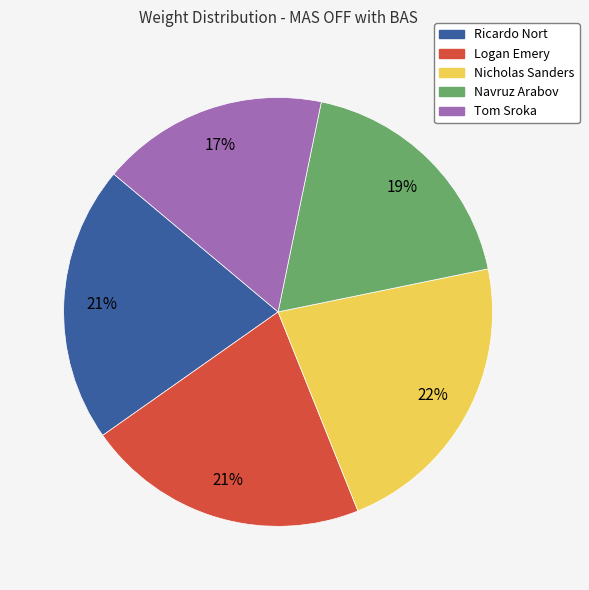

Is it true that Nicholas Sanders is 22% of the pie?

True